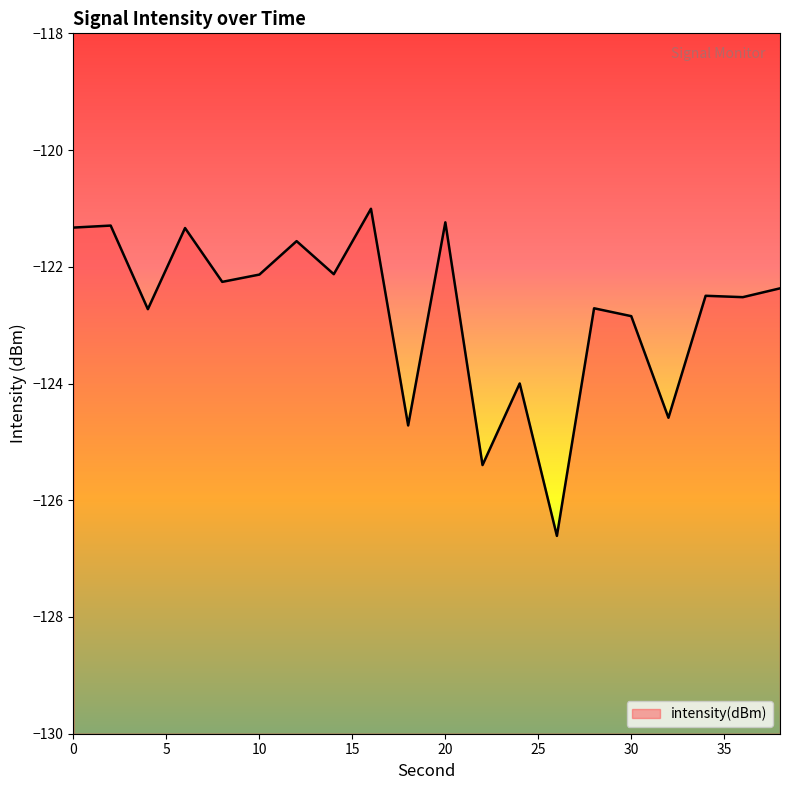

What value does the data have at 8?

-122.3